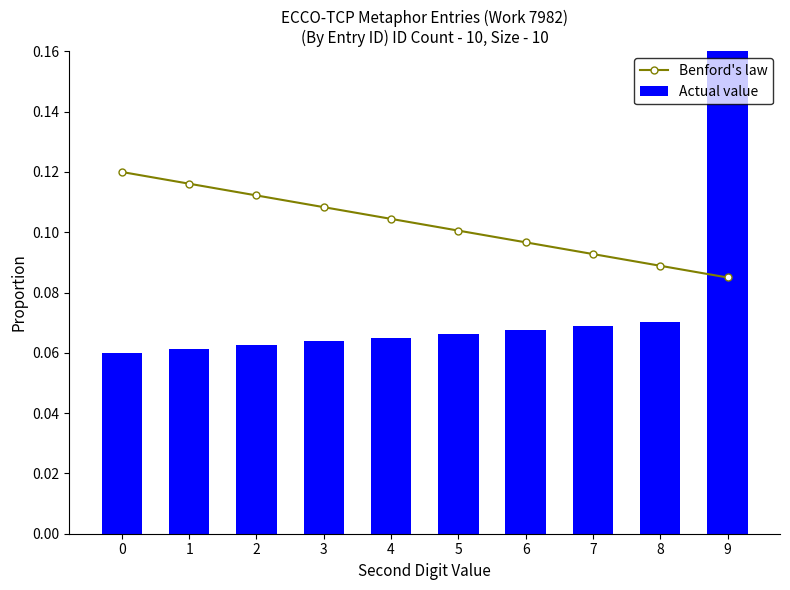

At how many categories does at least one series exceed 0?

10